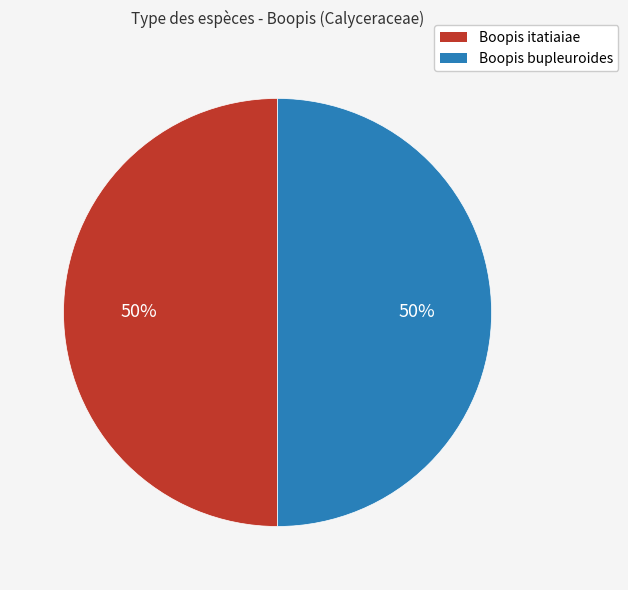

To the nearest percent, what portion does Boopis bupleuroides represent?

50%